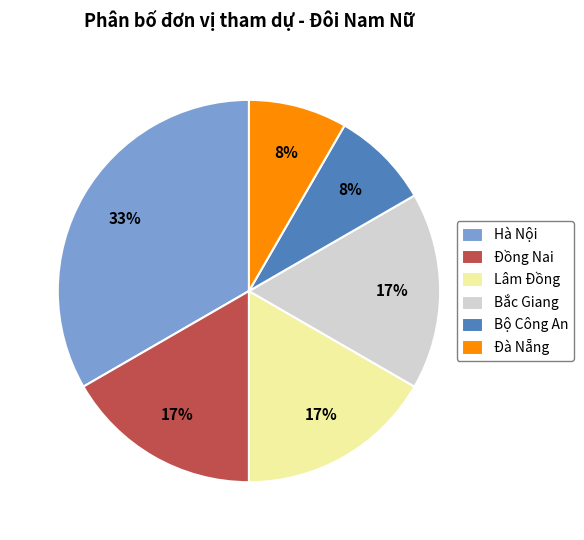

How many segments does this pie chart have?

6